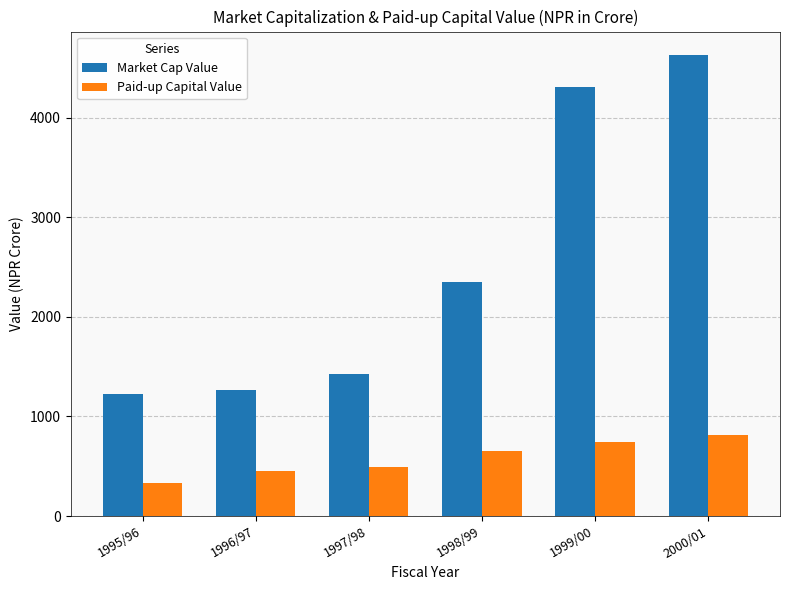

The Market Cap Value series shows 1428.9 at 1997/98. True or false?

True